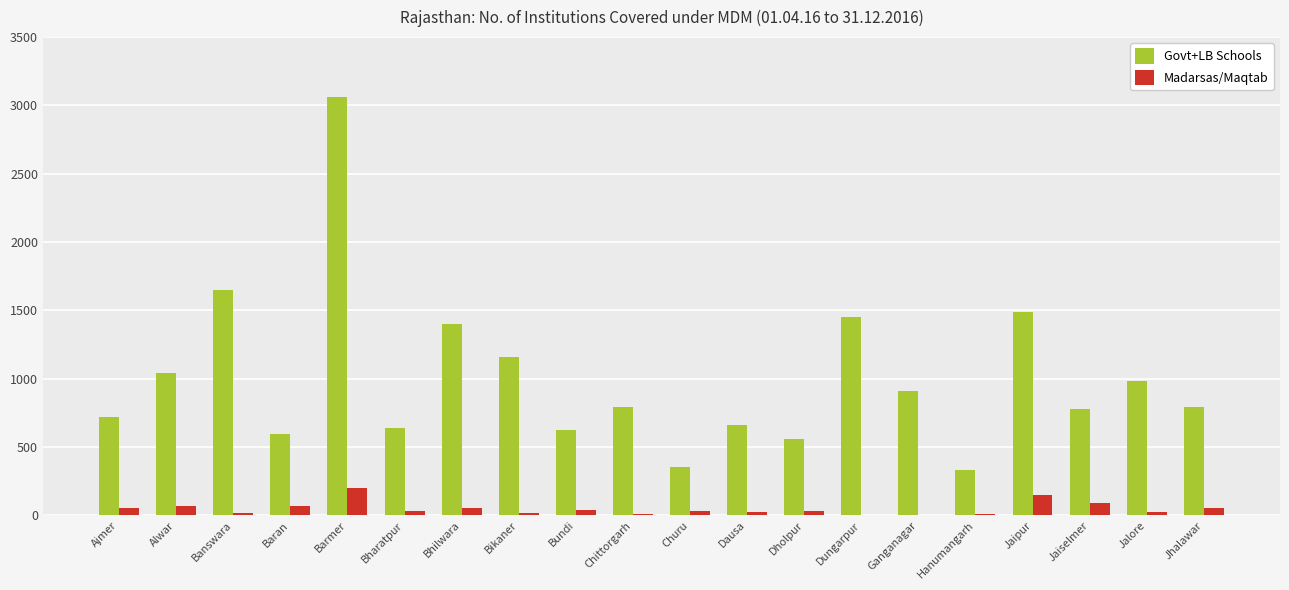

Where does the Madarsas/Maqtab series first go above 34?

Ajmer